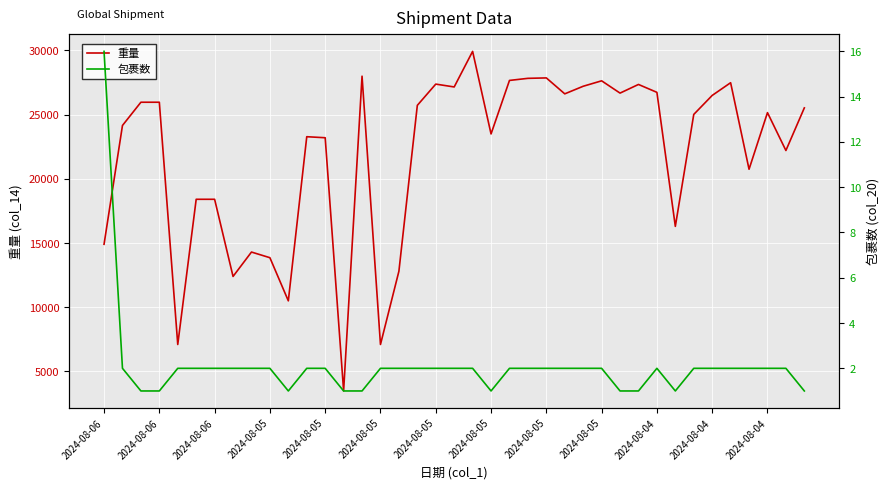

Reading left to right, what are all the values shown in this chart?

重量: 14905	24160	25970	25970	7100	18410	18410	12400	14300	13860	10500	23284	23204	3480	28000	7100	12805	25727	27382	27160	29931	23500	27668	27831	27864	26623	27214	27638	26681	27355	26740	16300	25020	26500	27490	20750	25160	22210	25530
包裹数: 16	2	1	1	2	2	2	2	2	2	1	2	2	1	1	2	2	2	2	2	2	1	2	2	2	2	2	2	1	1	2	1	2	2	2	2	2	2	1